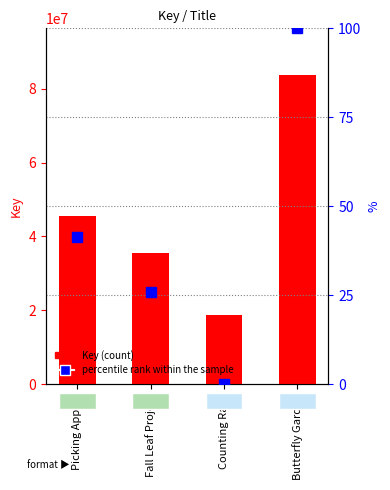

True or false: Key (count) has a value of 61914615.9 at Fall Leaf Project.

False